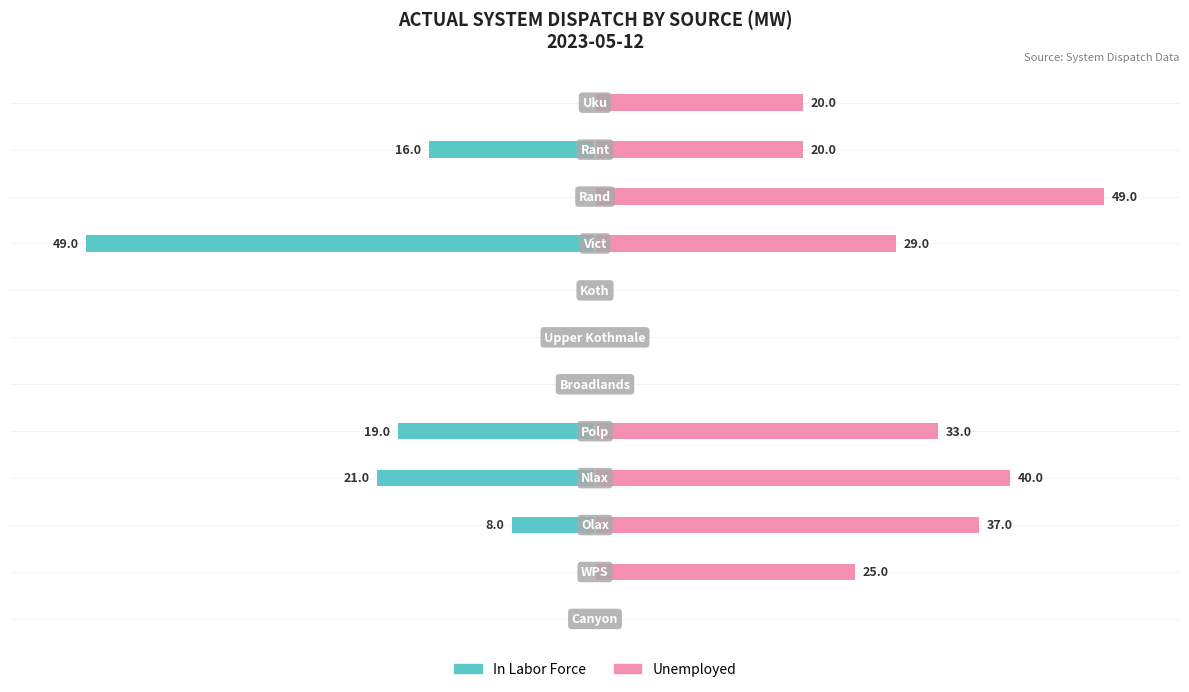

The value of In Labor Force at 5 is -43.8. True or false?

False